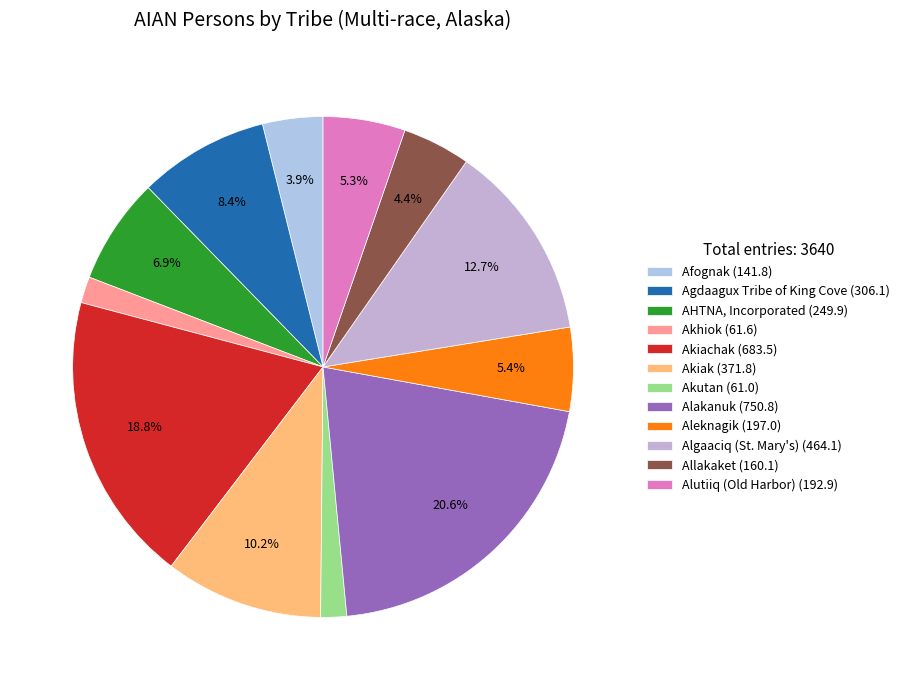

Is there any slice that represents more than half of the pie?

No